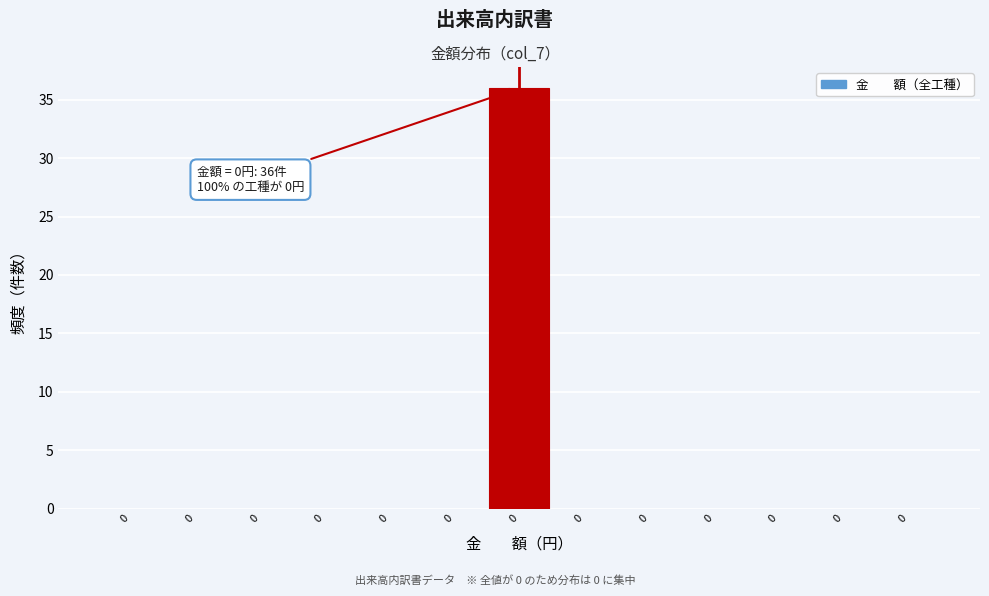

Count the number of categories in the chart.

13